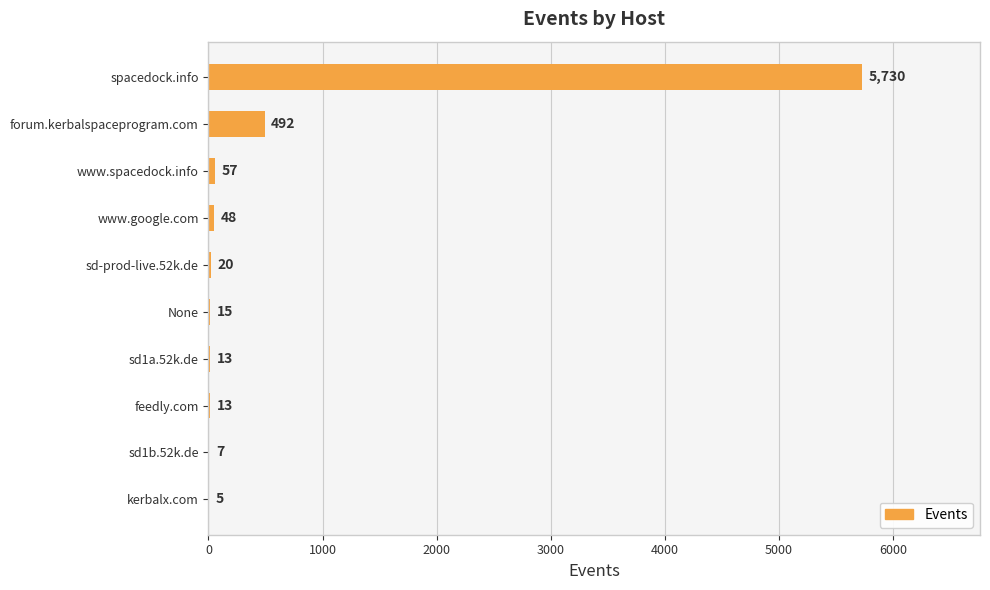

What is the sum of all values?

6400